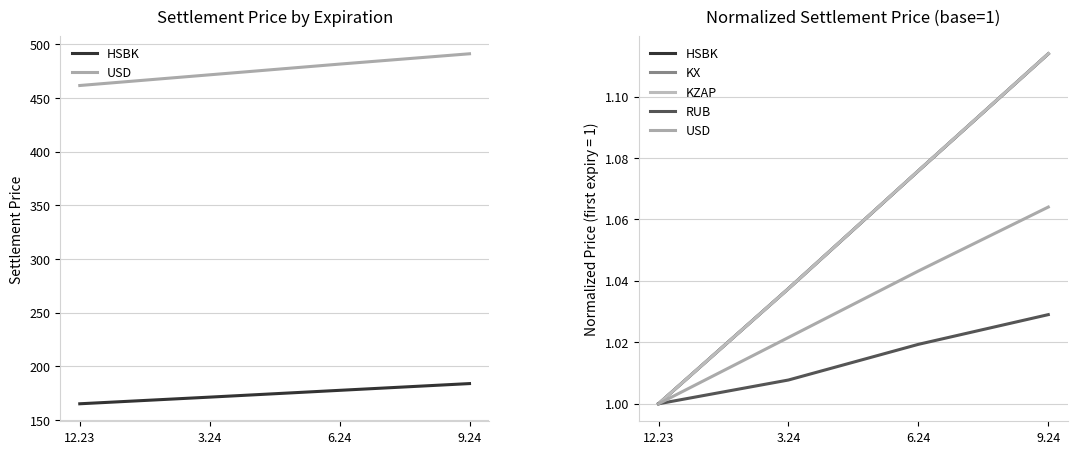

True or false: RUB and USD cross at least once.

False